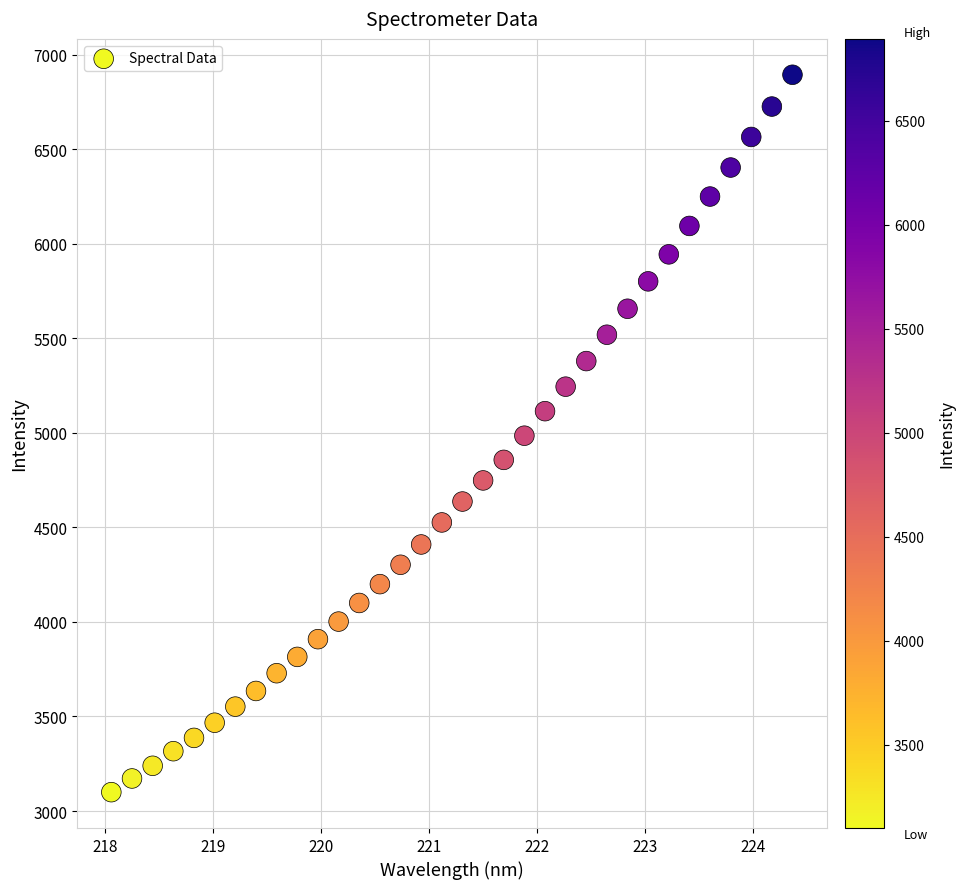

What is the range of Y values (max minus min)?

3793.6